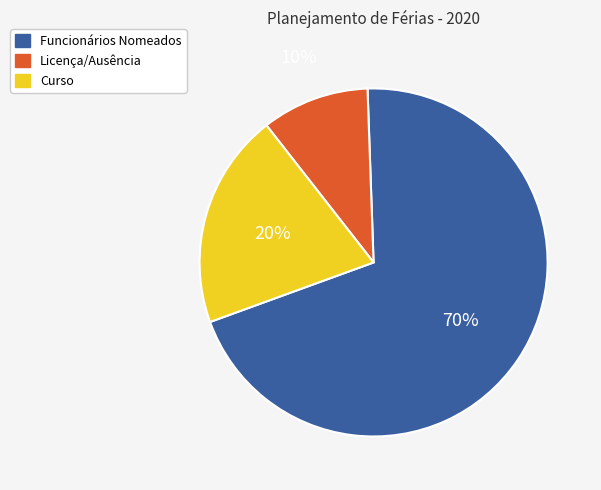

Does any single category account for the majority?

Yes